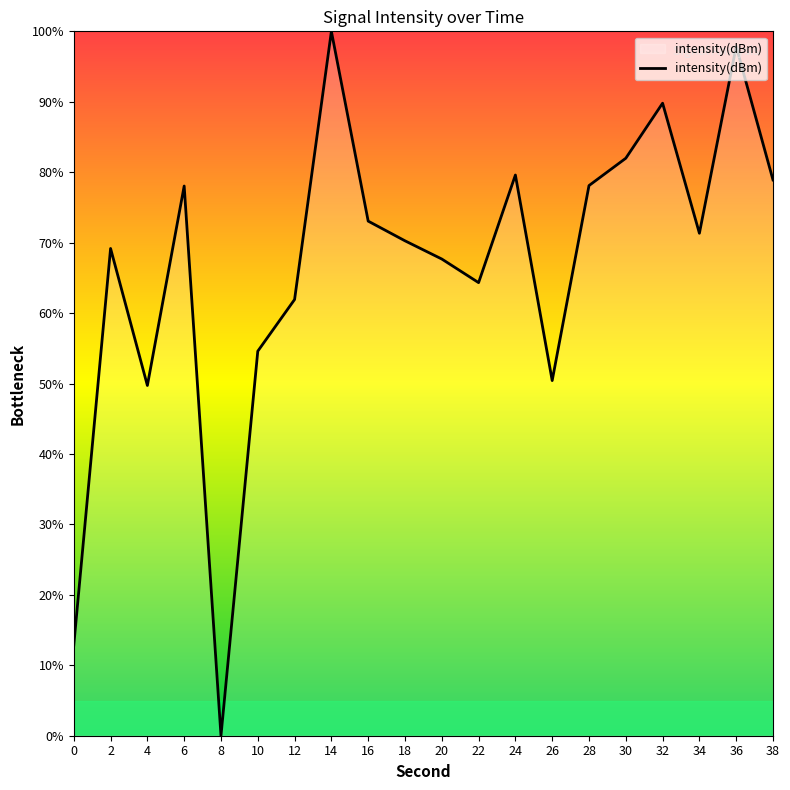

Which label corresponds to the largest value in the chart?

14